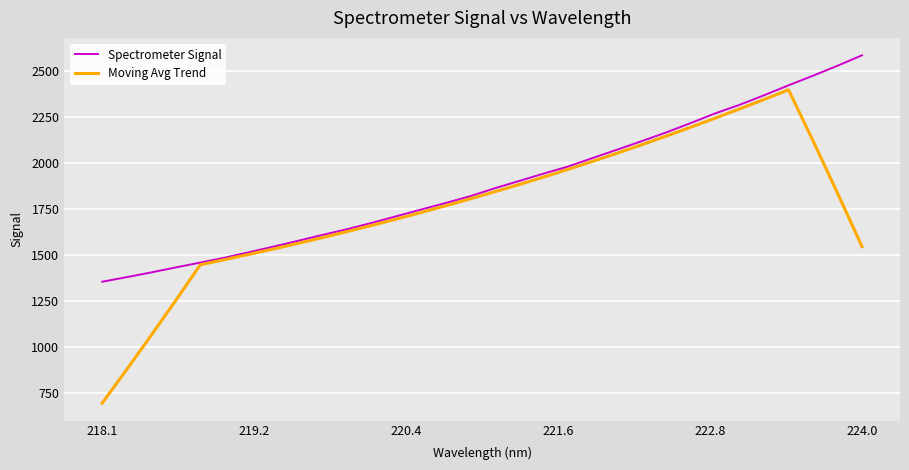

Which series has the largest total across all categories?

Spectrometer Signal